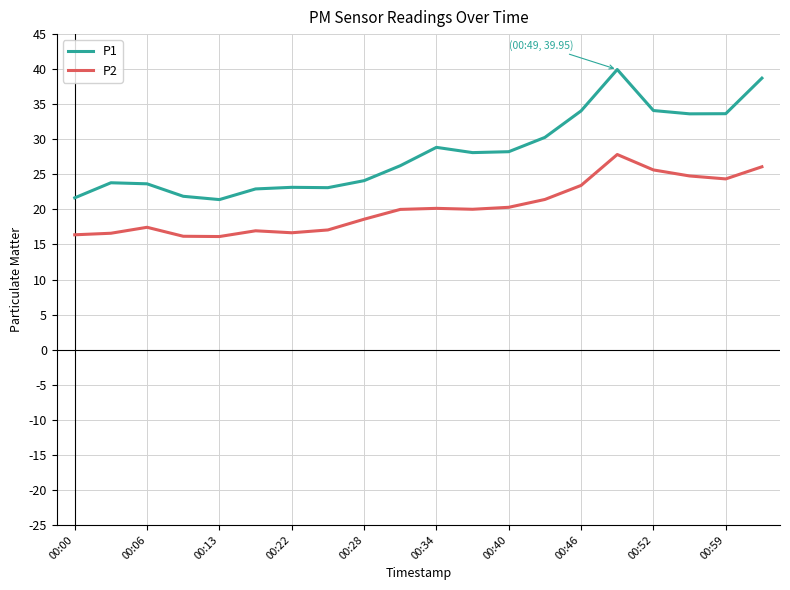

What is the greatest value displayed?

40.0